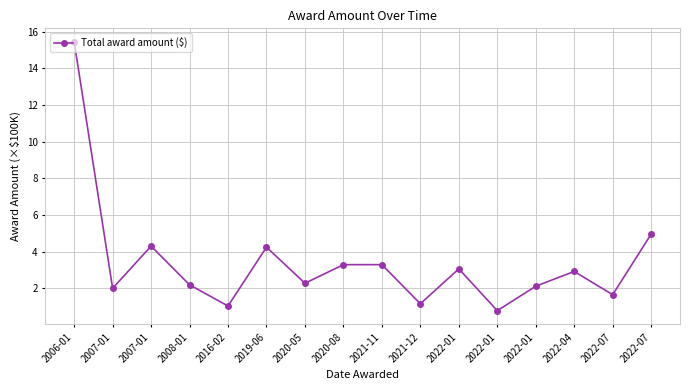

Count the number of categories in the chart.

16